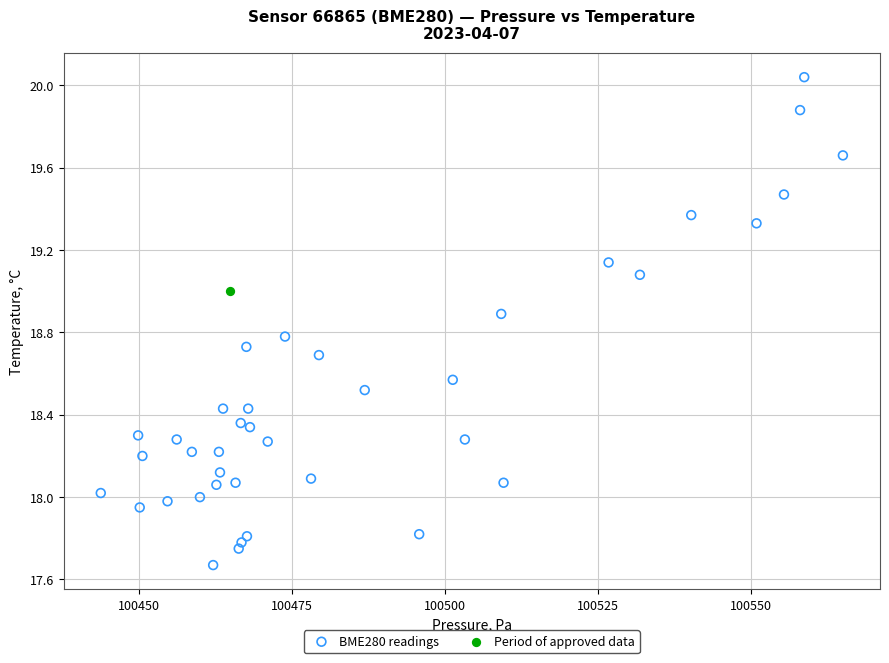

What are all the series names shown in the legend?

BME280 readings, Period of approved data